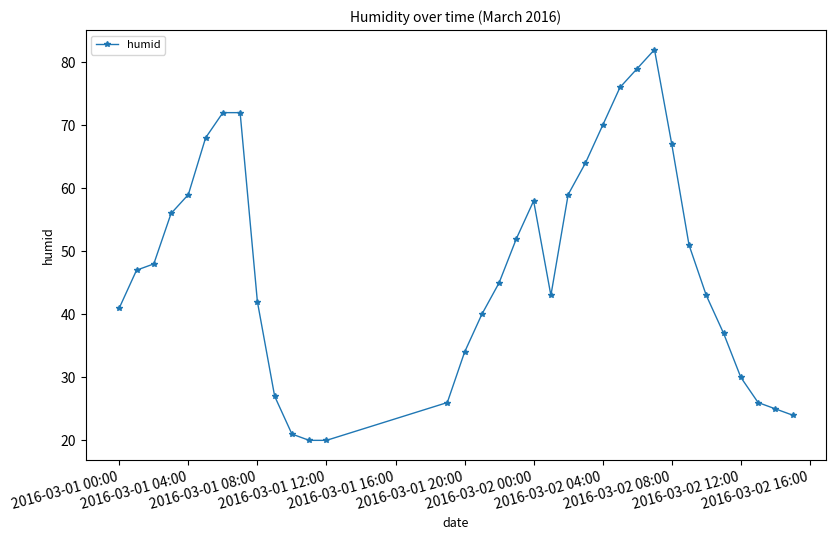

How many lines are shown in the chart?

1